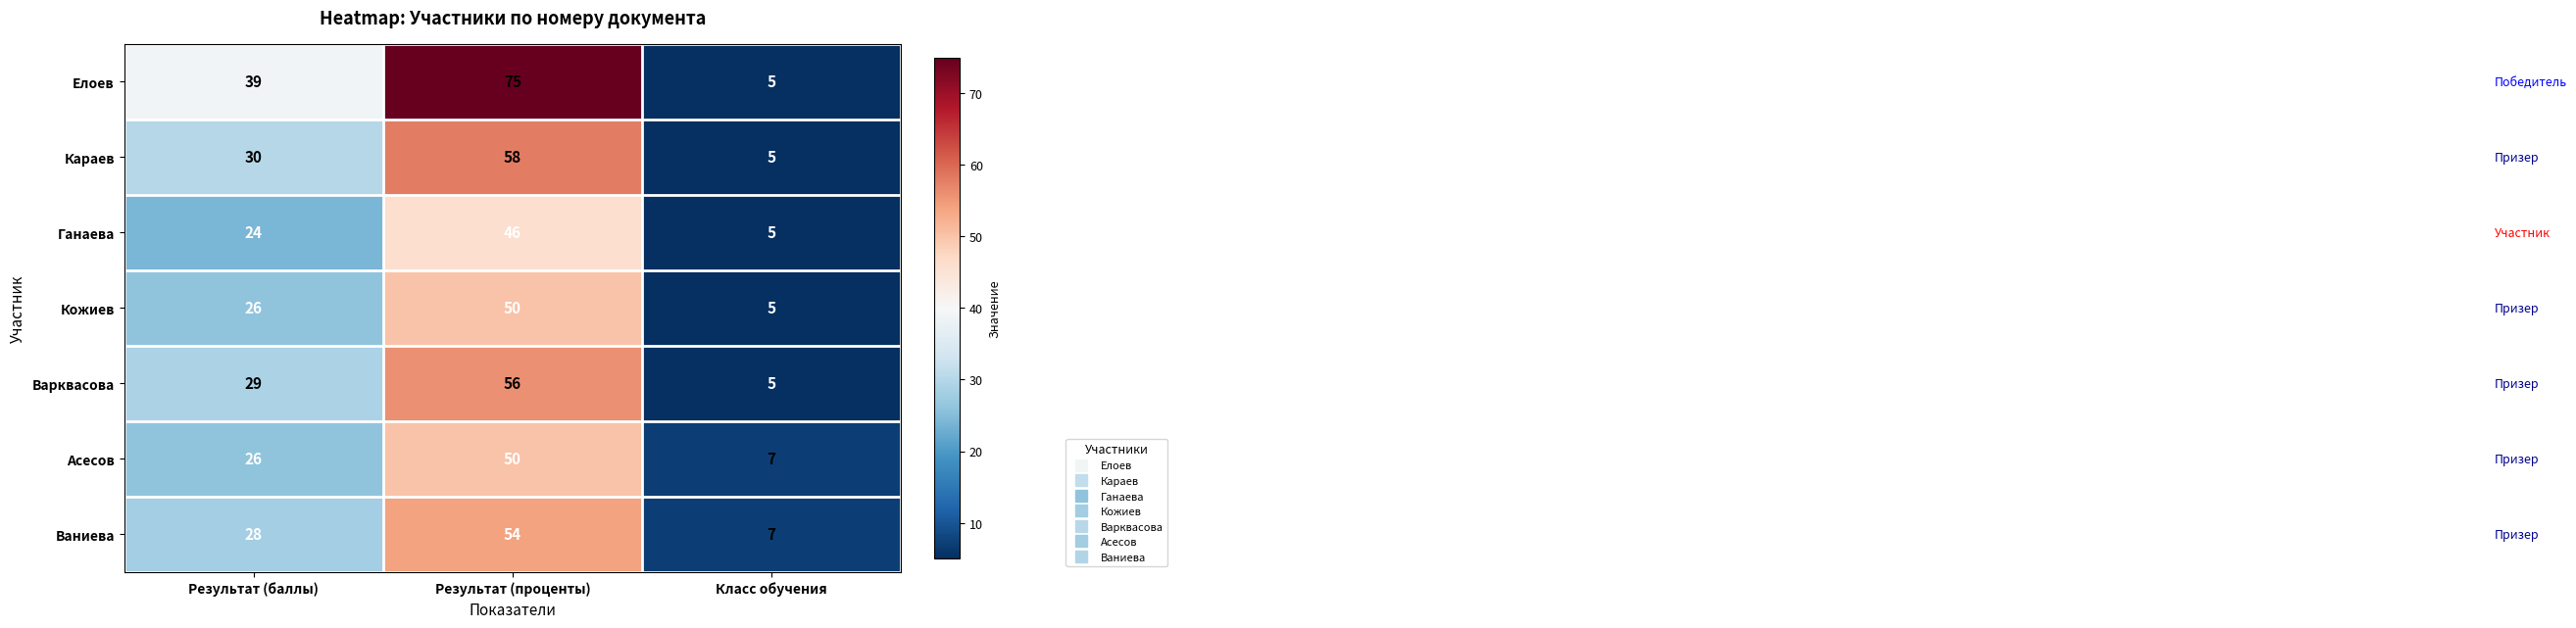

Which series has the widest spread of values?

Елоев